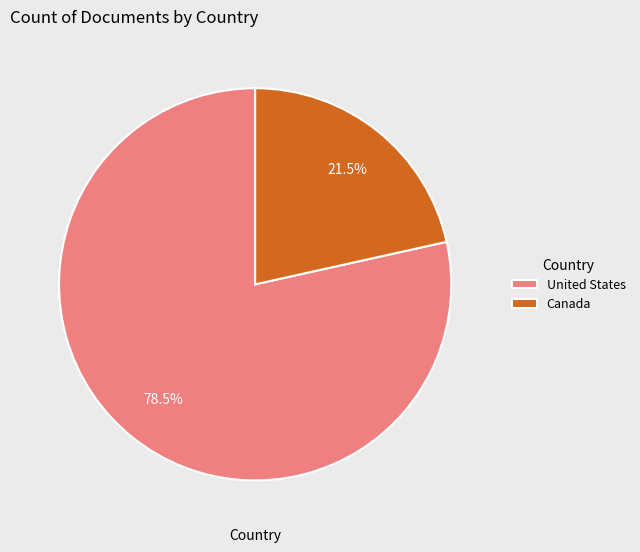

Is there any slice that represents more than half of the pie?

Yes